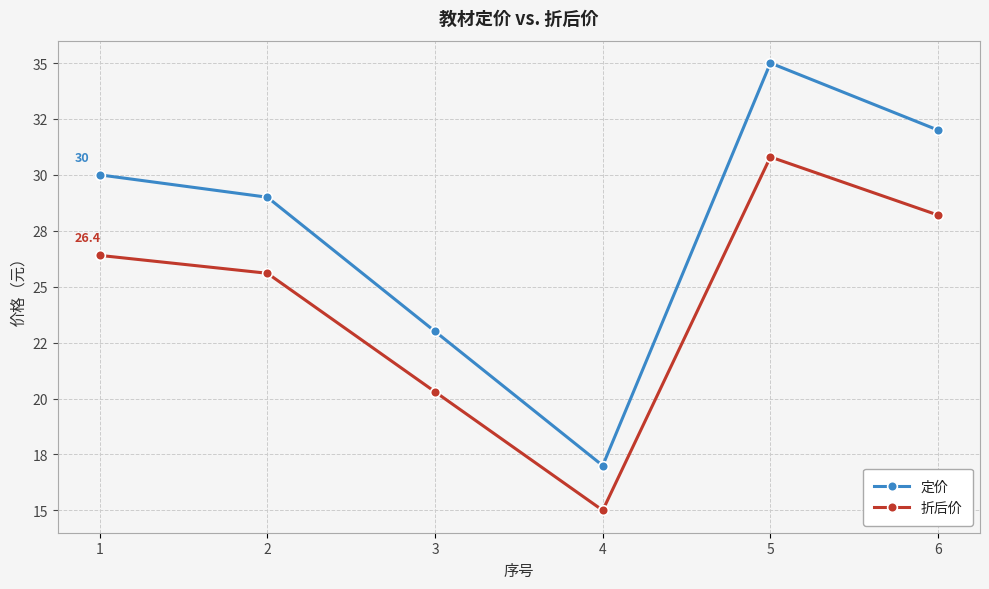

What are all the series names shown in the legend?

定价, 折后价